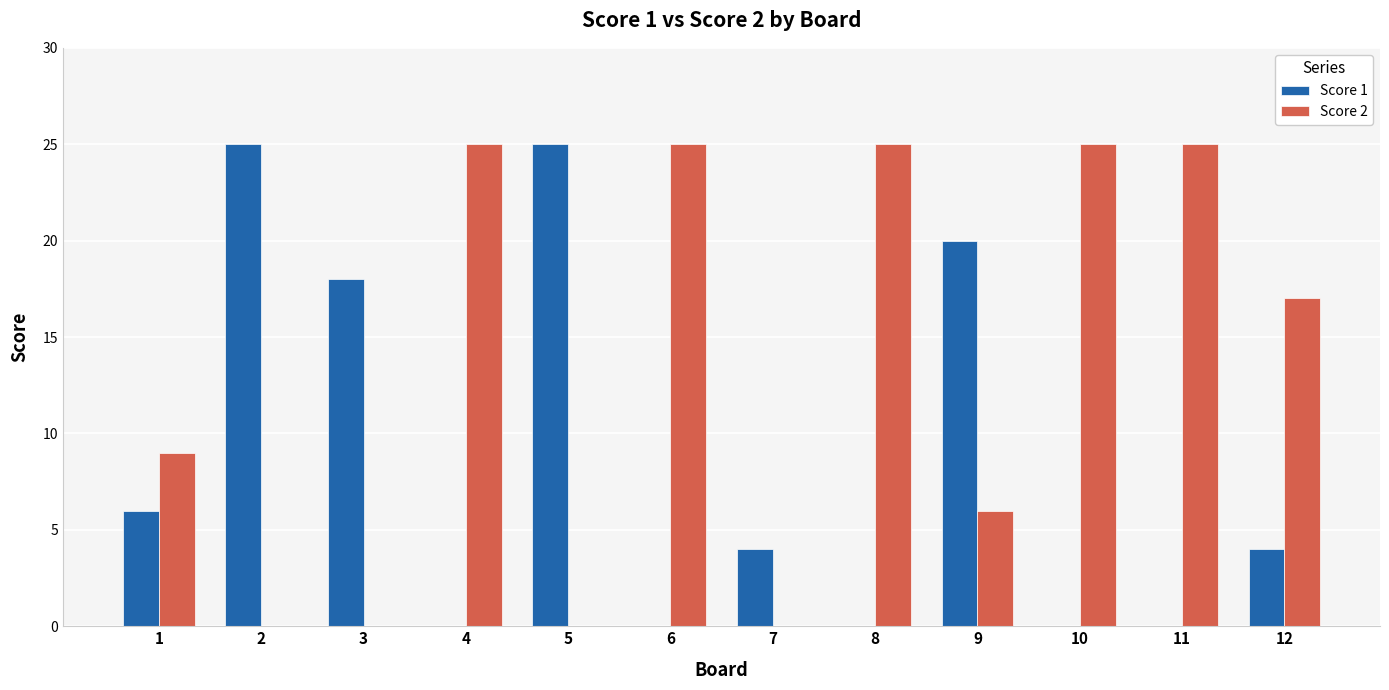

What is the maximum value shown in the chart?

25